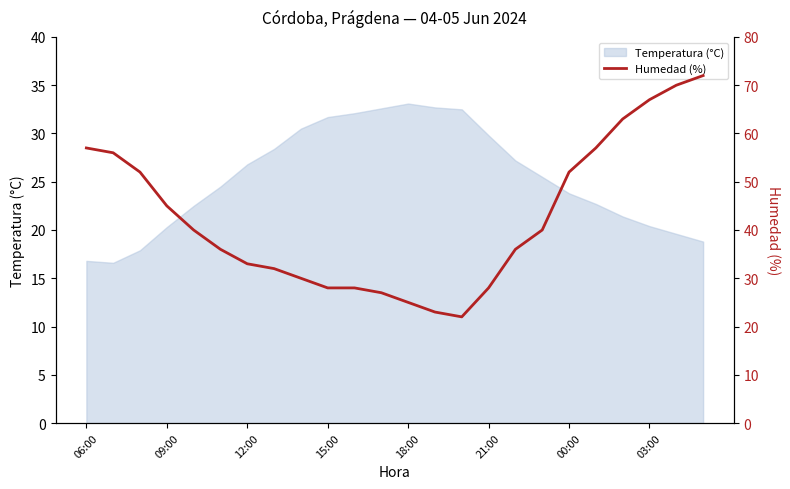

What is the value of the 3rd point from the left?

52